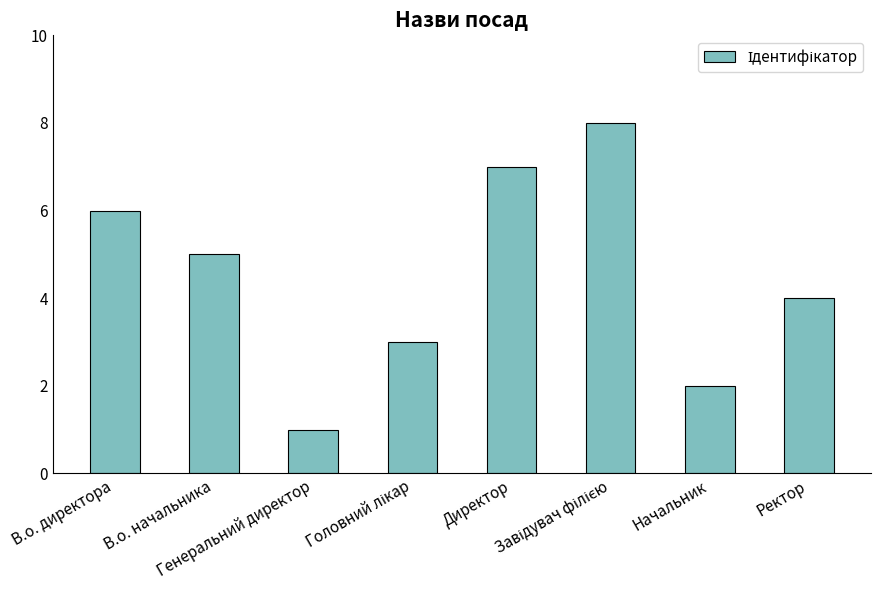

What is the smallest value displayed?

1